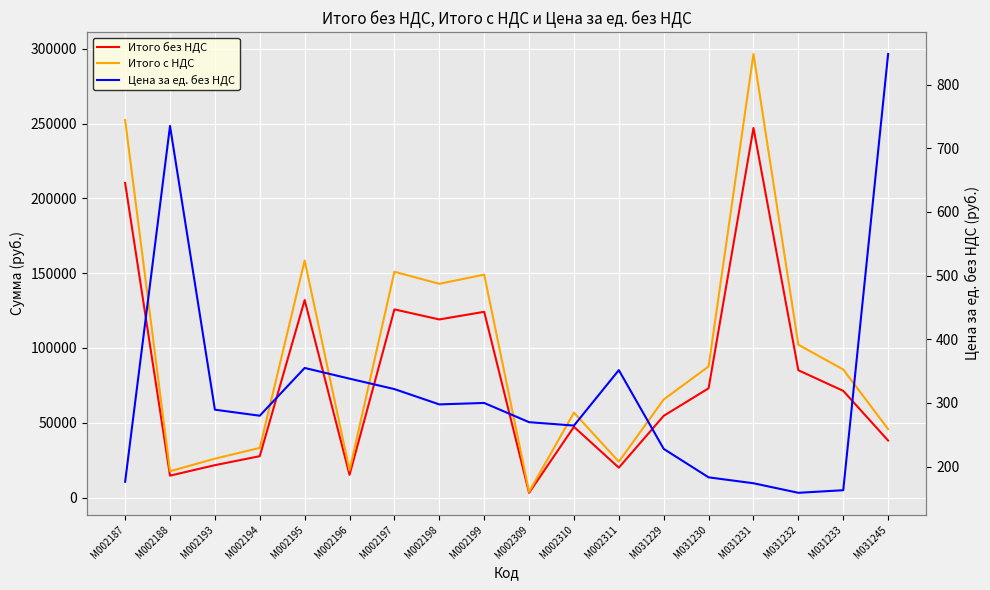

What is the sum of all Цена за ед. без НДС values?

5733.2